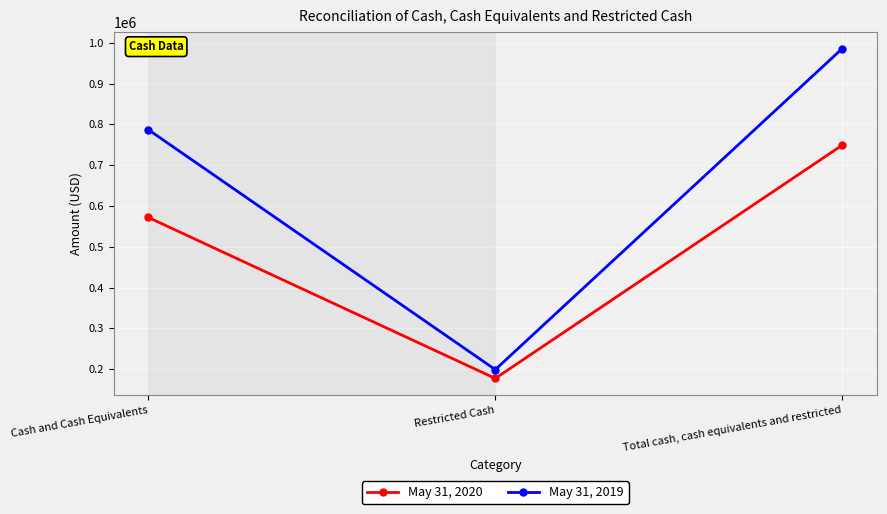

Which series changed the most between Restricted Cash and Total cash, cash equivalents and restricted?

May 31, 2019